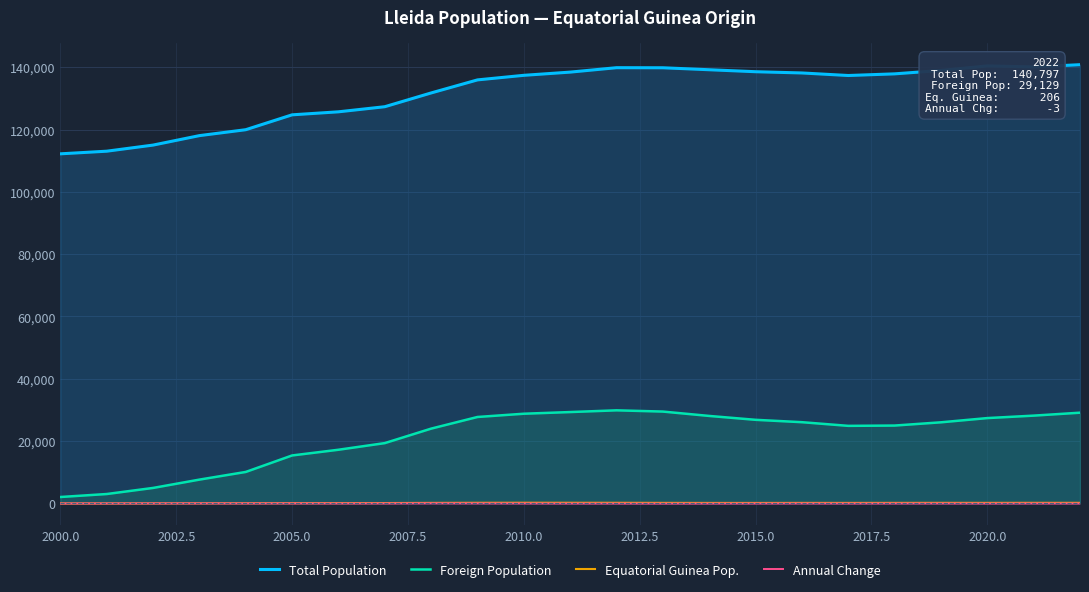

True or false: Annual Change and Total Population cross at least once.

False